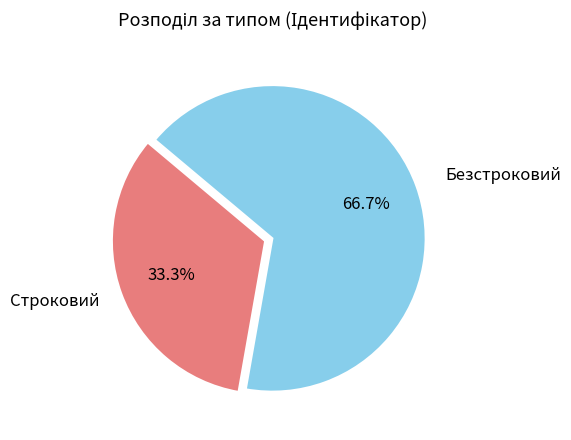

To the nearest percent, what is the difference between the largest and smallest slice percentages?

33%